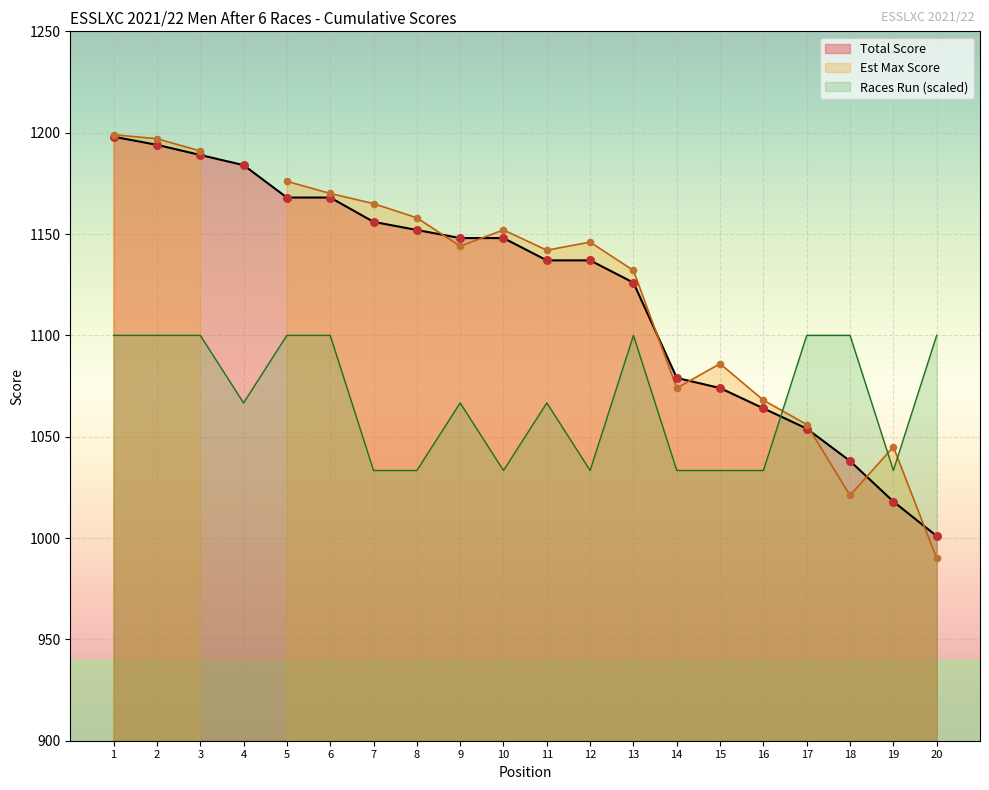

Is it true that Total Score equals 659.1 at 16?

False